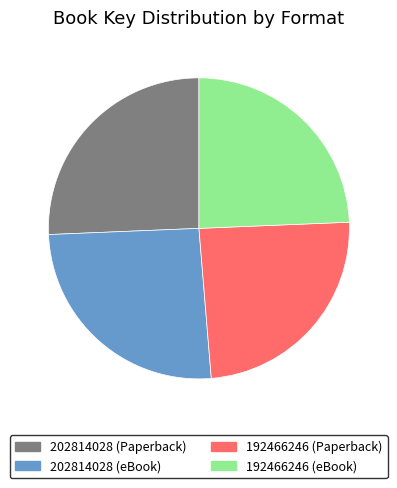

What is the ratio of the value at 192466246 (eBook) to the value at 202814028 (eBook)?

0.9